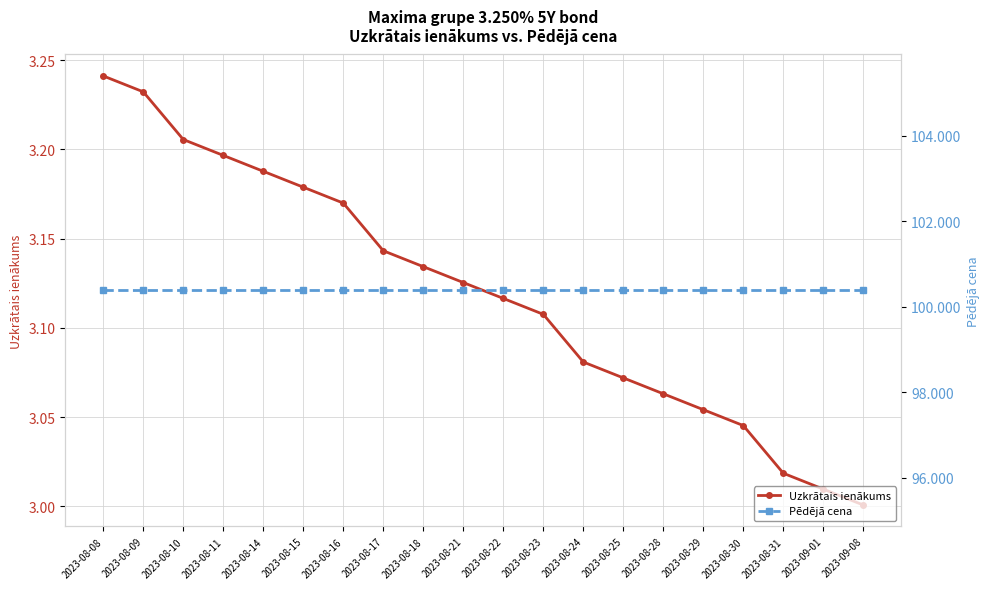

Reading right to left, extract all data points from this chart.

Uzkrātais ienākums: 2023-09-08=3.0	2023-09-01=3.0	2023-08-31=3.0	2023-08-30=3.0	2023-08-29=3.1	2023-08-28=3.1	2023-08-25=3.1	2023-08-24=3.1	2023-08-23=3.1	2023-08-22=3.1	2023-08-21=3.1	2023-08-18=3.1	2023-08-17=3.1	2023-08-16=3.2	2023-08-15=3.2	2023-08-14=3.2	2023-08-11=3.2	2023-08-10=3.2	2023-08-09=3.2	2023-08-08=3.2
Pēdējā cena: 2023-09-08=100.4	2023-09-01=100.4	2023-08-31=100.4	2023-08-30=100.4	2023-08-29=100.4	2023-08-28=100.4	2023-08-25=100.4	2023-08-24=100.4	2023-08-23=100.4	2023-08-22=100.4	2023-08-21=100.4	2023-08-18=100.4	2023-08-17=100.4	2023-08-16=100.4	2023-08-15=100.4	2023-08-14=100.4	2023-08-11=100.4	2023-08-10=100.4	2023-08-09=100.4	2023-08-08=100.4